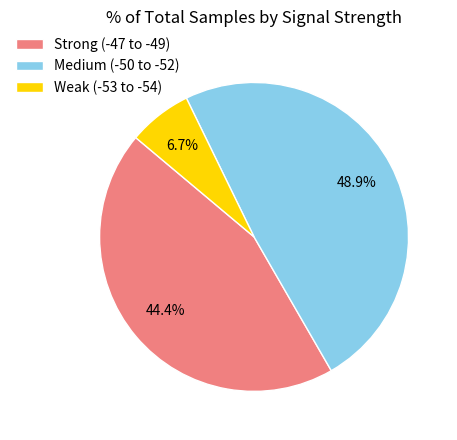

Which has a higher value, Weak (-53 to -54) or Medium (-50 to -52)?

Medium (-50 to -52)